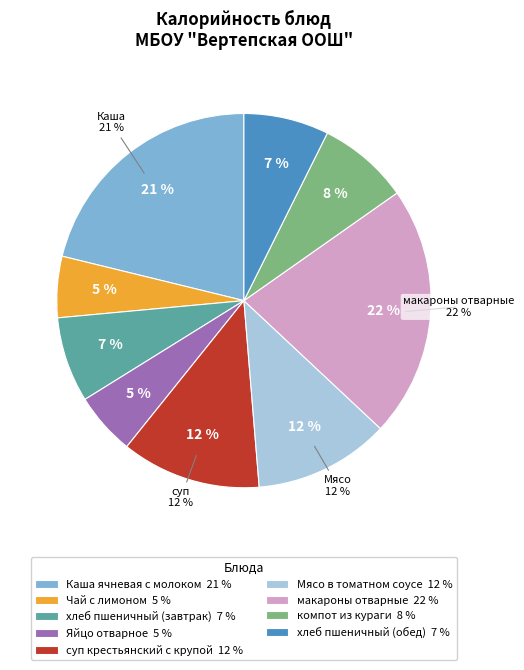

Is there a majority slice in this chart?

No